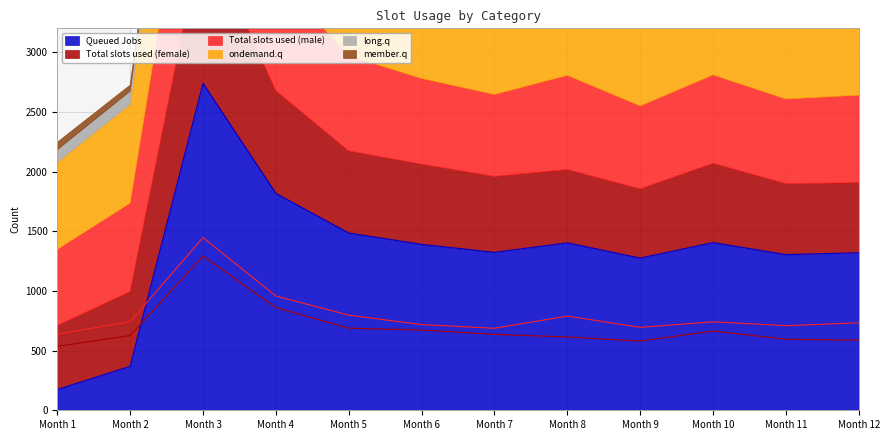

What is the difference between the Queued Jobs values at Month 11 and Month 9?

29